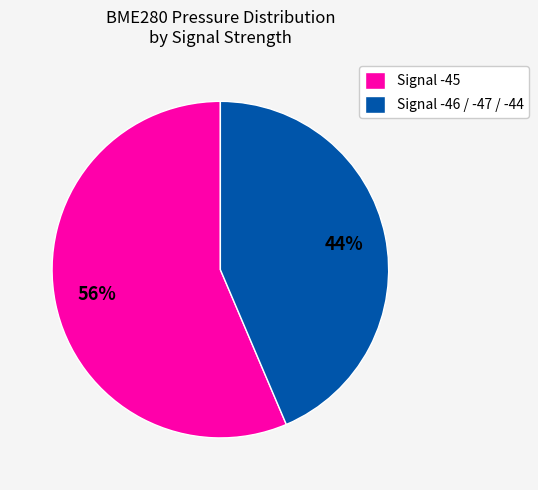

How many segments does this pie chart have?

2